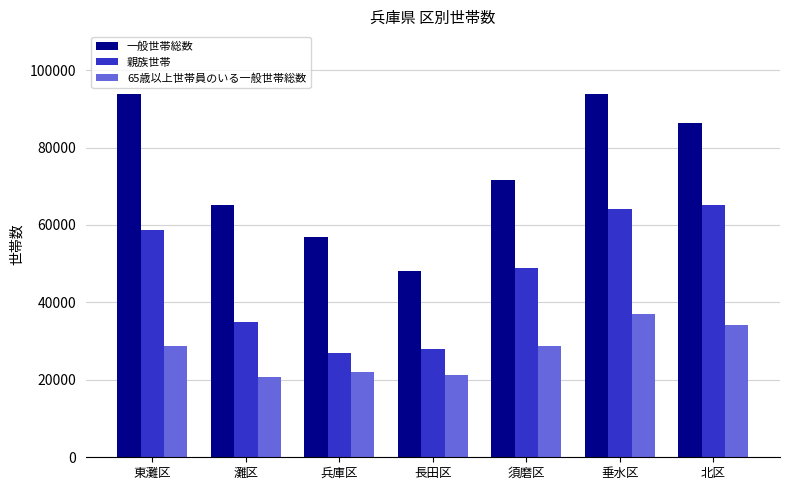

At which label does 親族世帯 reach its minimum?

兵庫区